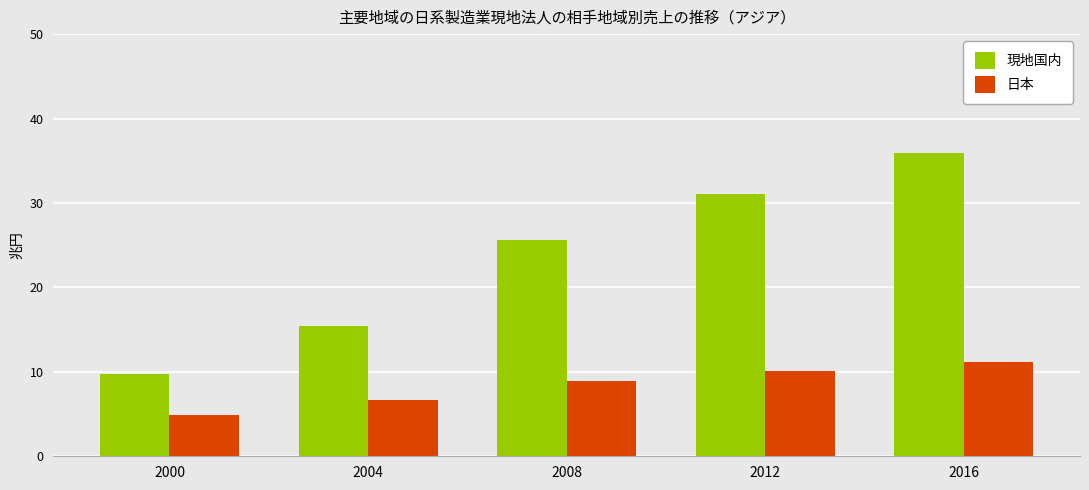

At which label does 日本 first exceed 8?

2008